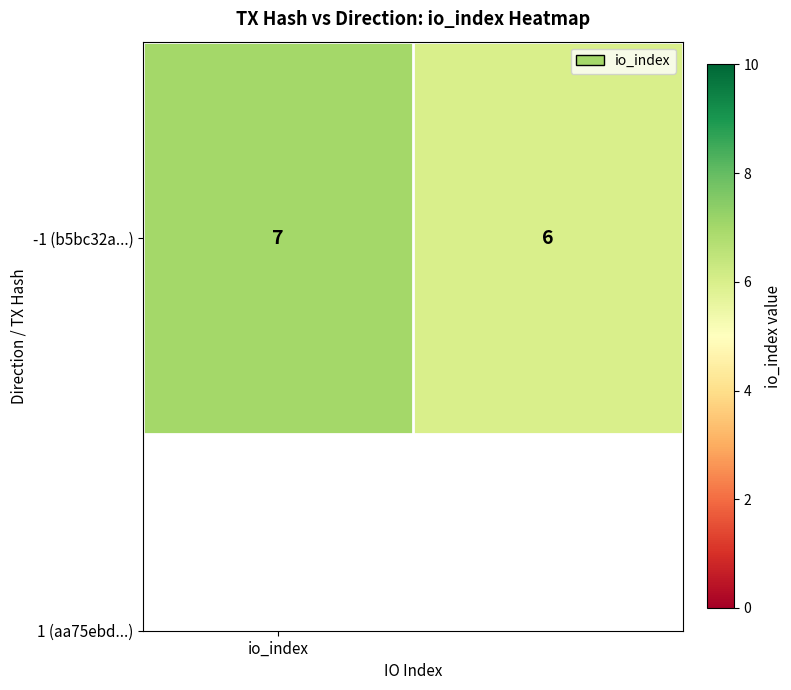

True or false: the data shows 7 at io_index.

True